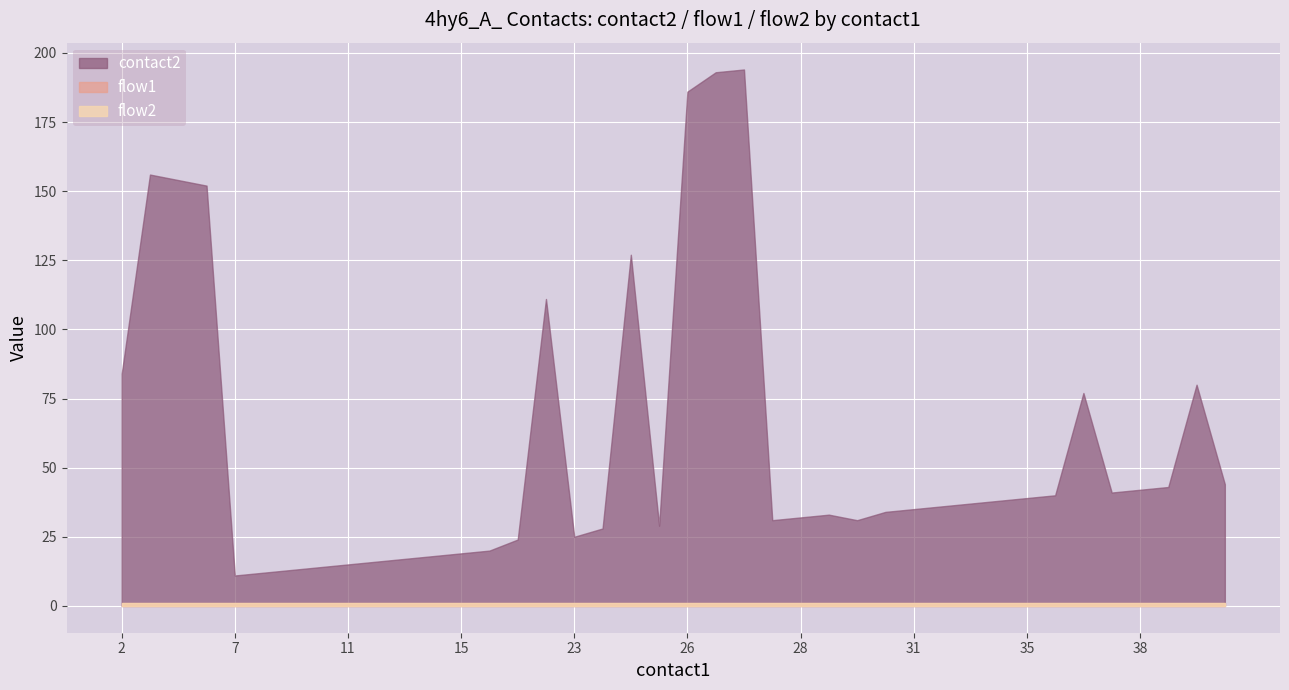

Which series has the widest spread of values?

contact2